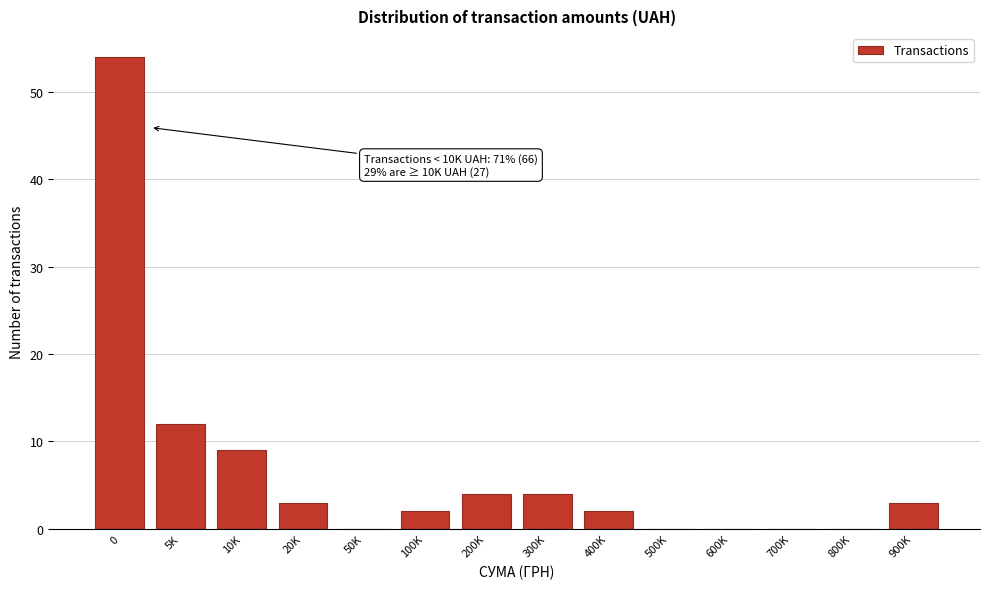

Reading left to right, what are all the values shown in this chart?

0=54	5K=12	10K=9	20K=3	50K=0	100K=2	200K=4	300K=4	400K=2	500K=0	600K=0	700K=0	800K=0	900K=3